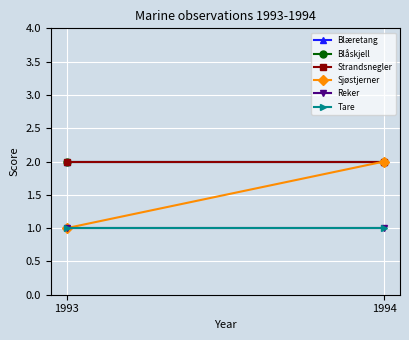

What is the value of the Blåskjell point at the 2nd from the left?

2